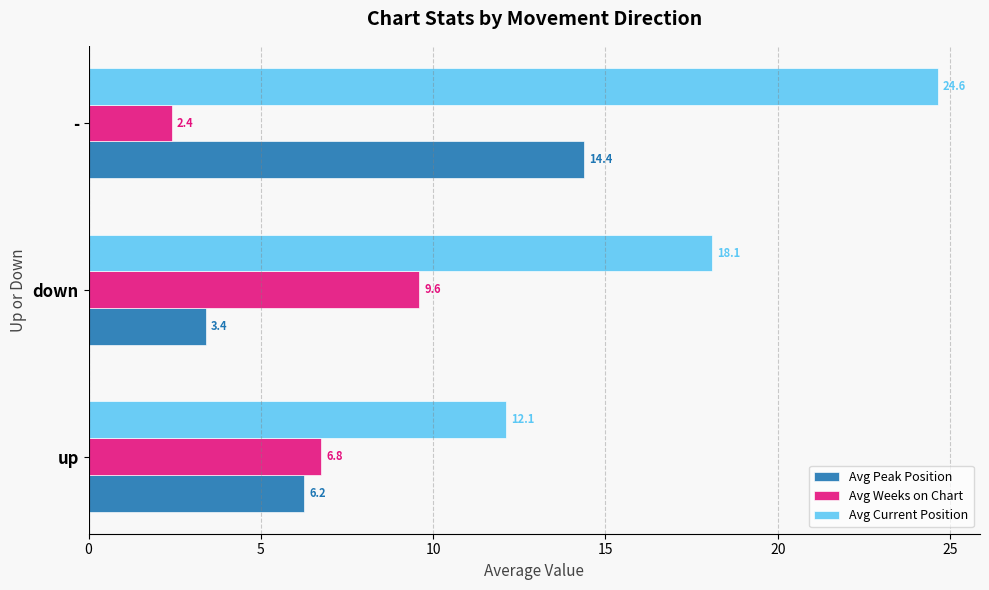

What is the difference between the maximum and minimum values in the Avg Current Position series?

12.5